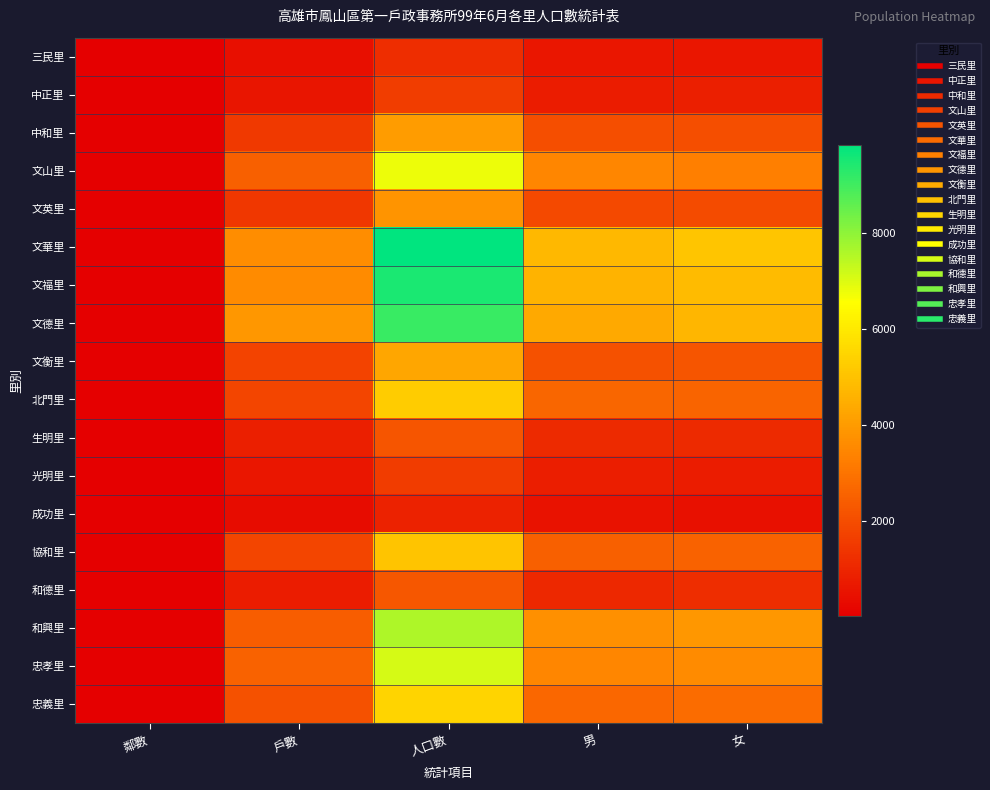

Rank the series by their maximum value, from lowest to highest.

成功里, 三民里, 光明里, 中正里, 生明里, 和德里, 文英里, 中和里, 文衡里, 協和里, 北門里, 忠義里, 文山里, 忠孝里, 和興里, 文德里, 文福里, 文華里